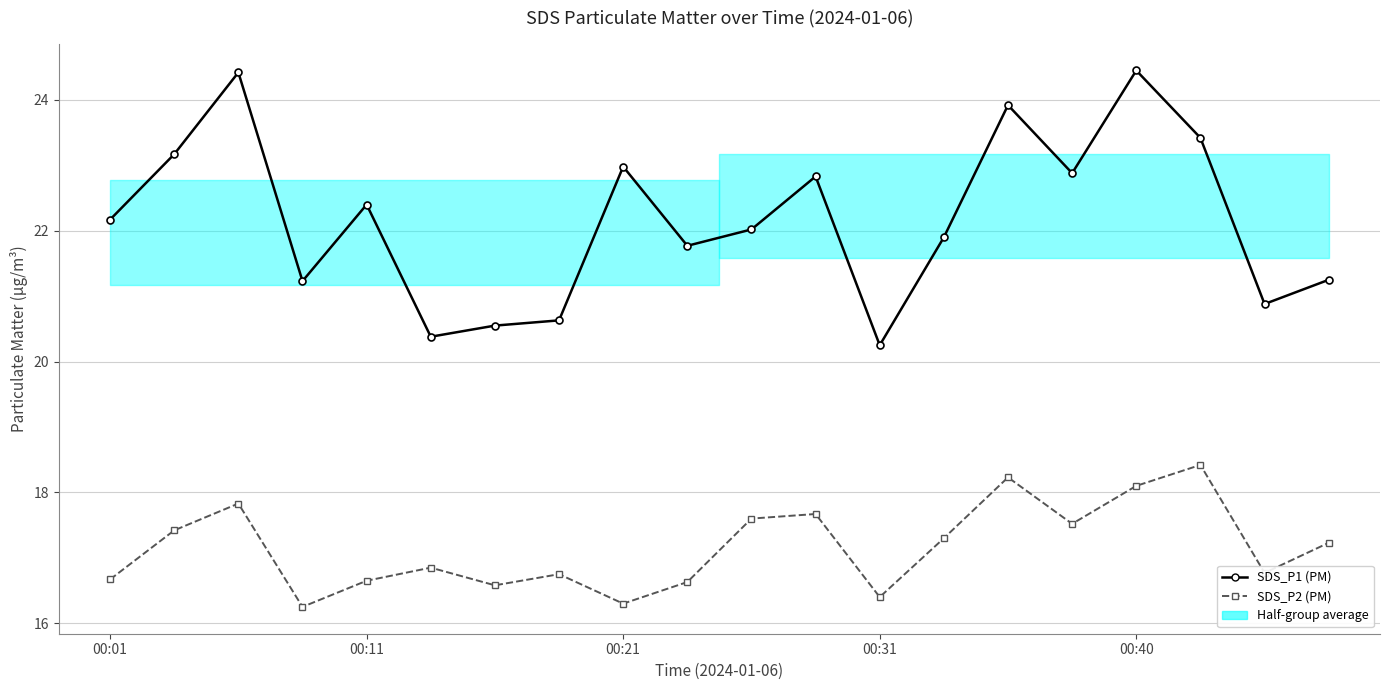

Reading left to right, what are all the values shown in this chart?

SDS_P1 (PM): 22.2	23.2	24.4	21.2	22.4	20.4	20.6	20.6	23.0	21.8	22.0	22.8	20.2	21.9	23.9	22.9	24.4	23.4	20.9	21.2
SDS_P2 (PM): 16.7	17.4	17.8	16.2	16.6	16.9	16.6	16.8	16.3	16.6	17.6	17.7	16.4	17.3	18.2	17.5	18.1	18.4	16.8	17.2